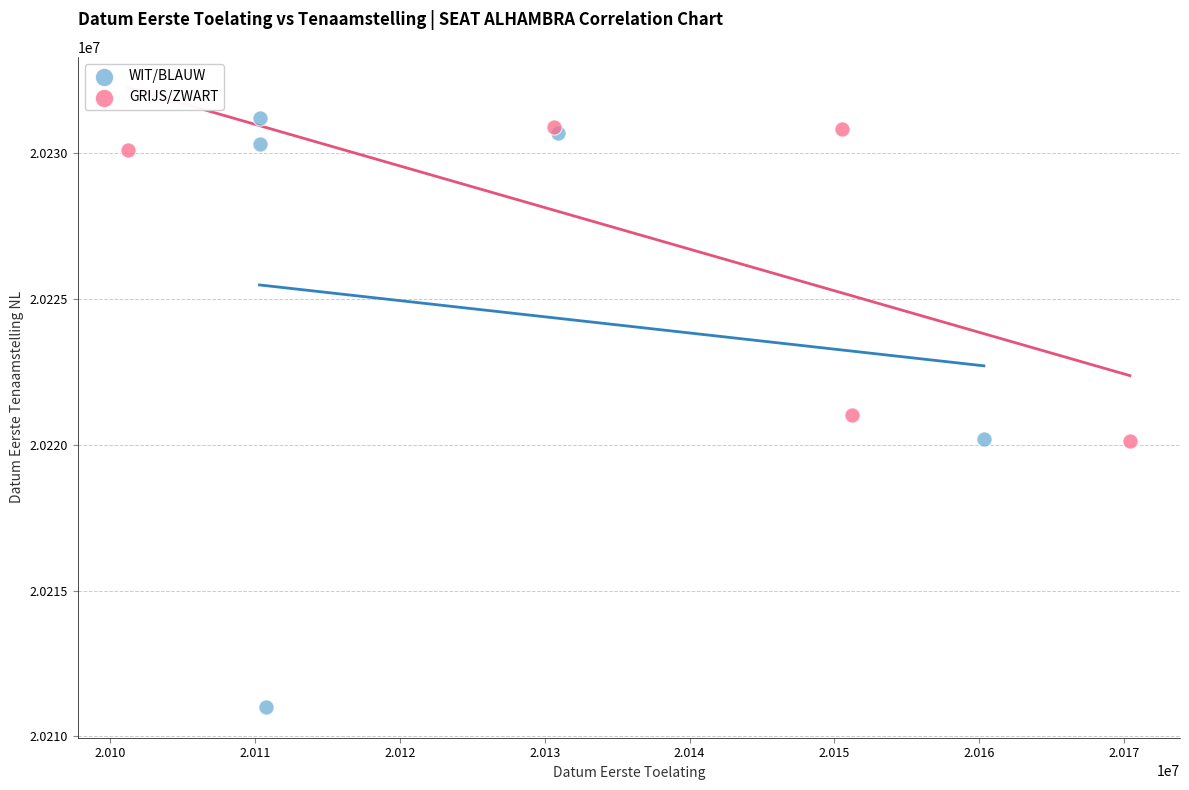

Which series has the largest Y range (max minus min)?

WIT/BLAUW